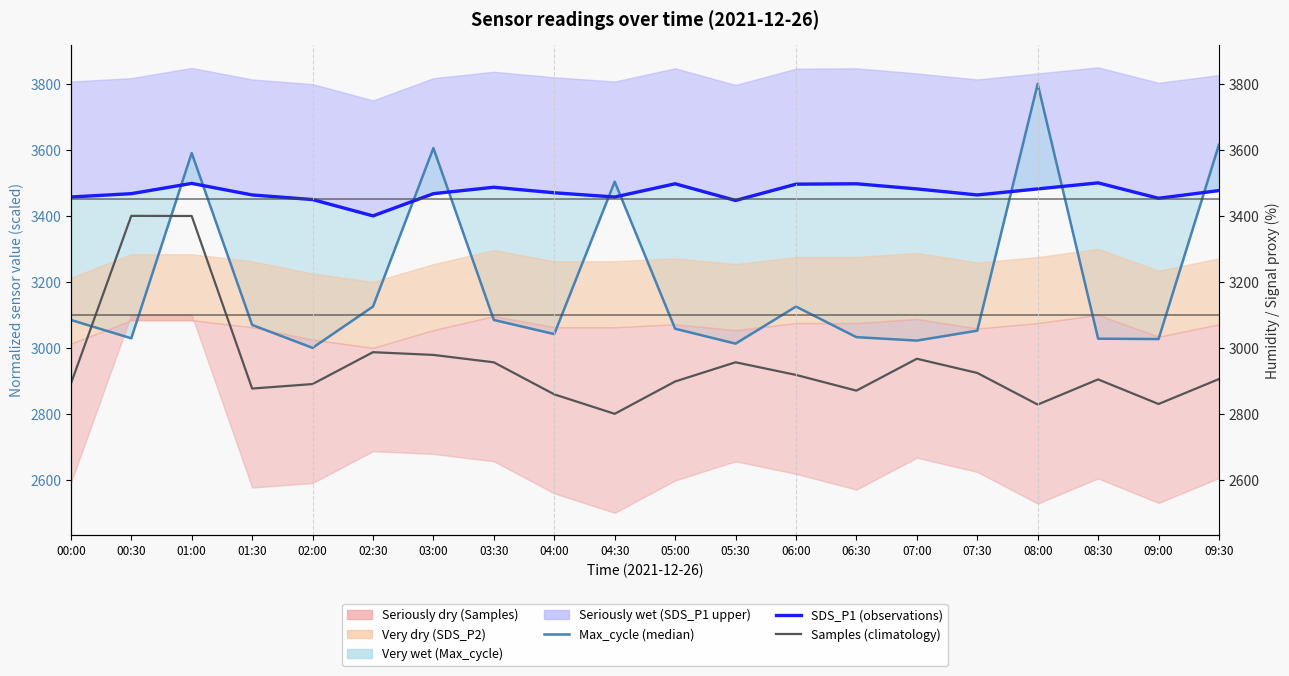

What is the value of the Max_cycle (median-style) point at the 1st from the left?

3084.5